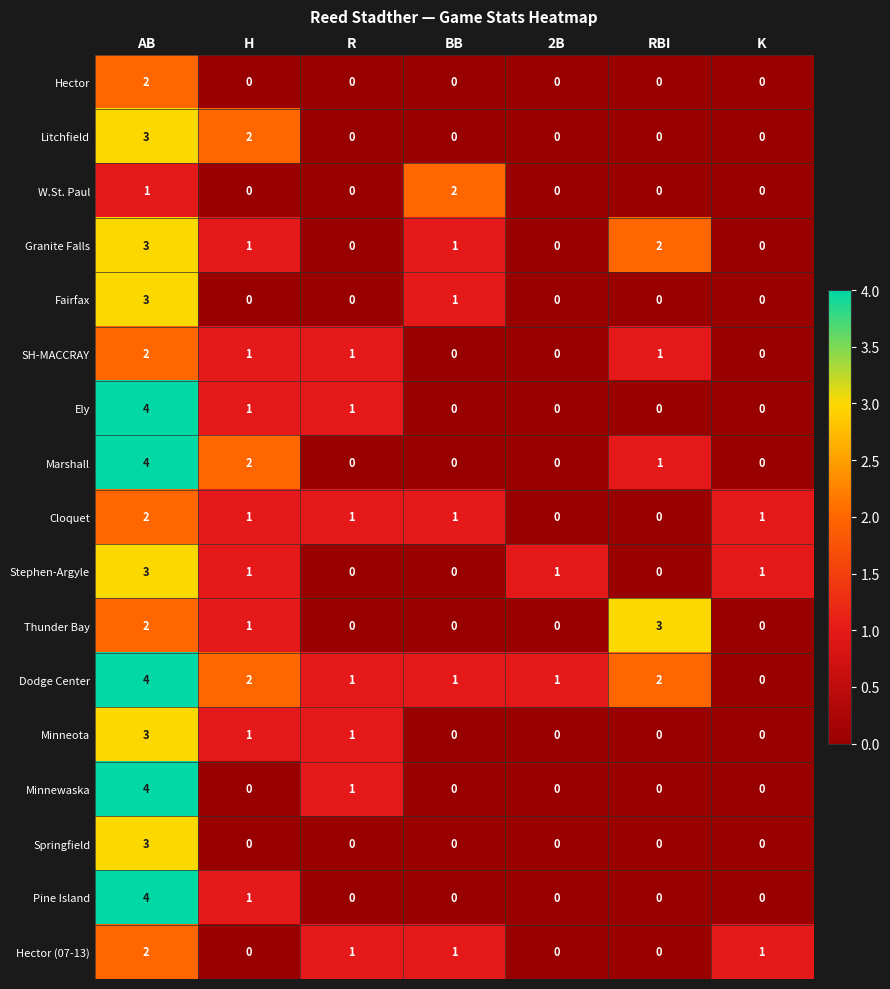

The value of Fairfax at AB is 1. True or false?

False